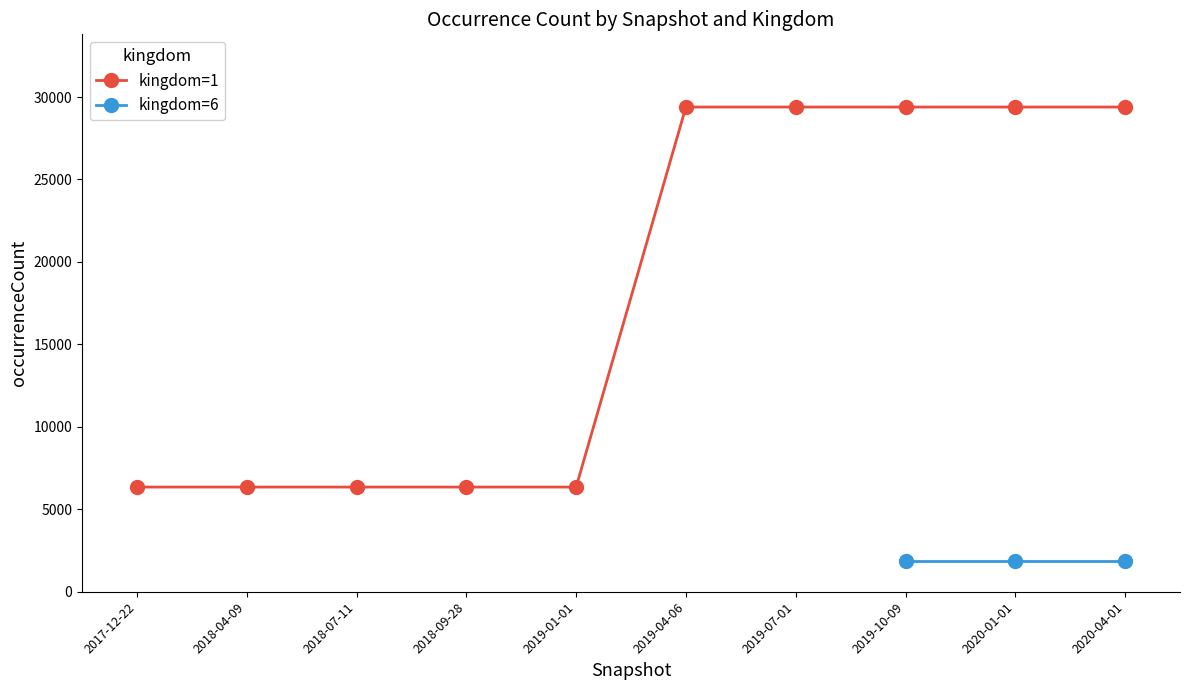

What is the ratio of the value at 2017-12-22 to the value at 2019-01-01?

1.0